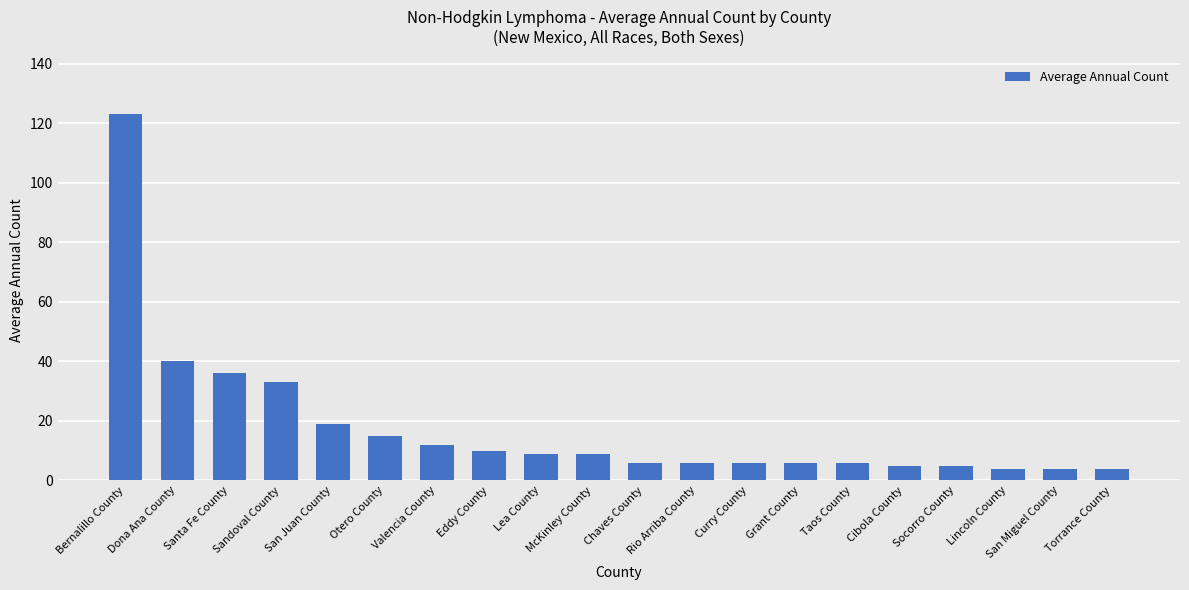

What is the label of the 18th bar from the left?

Lincoln County